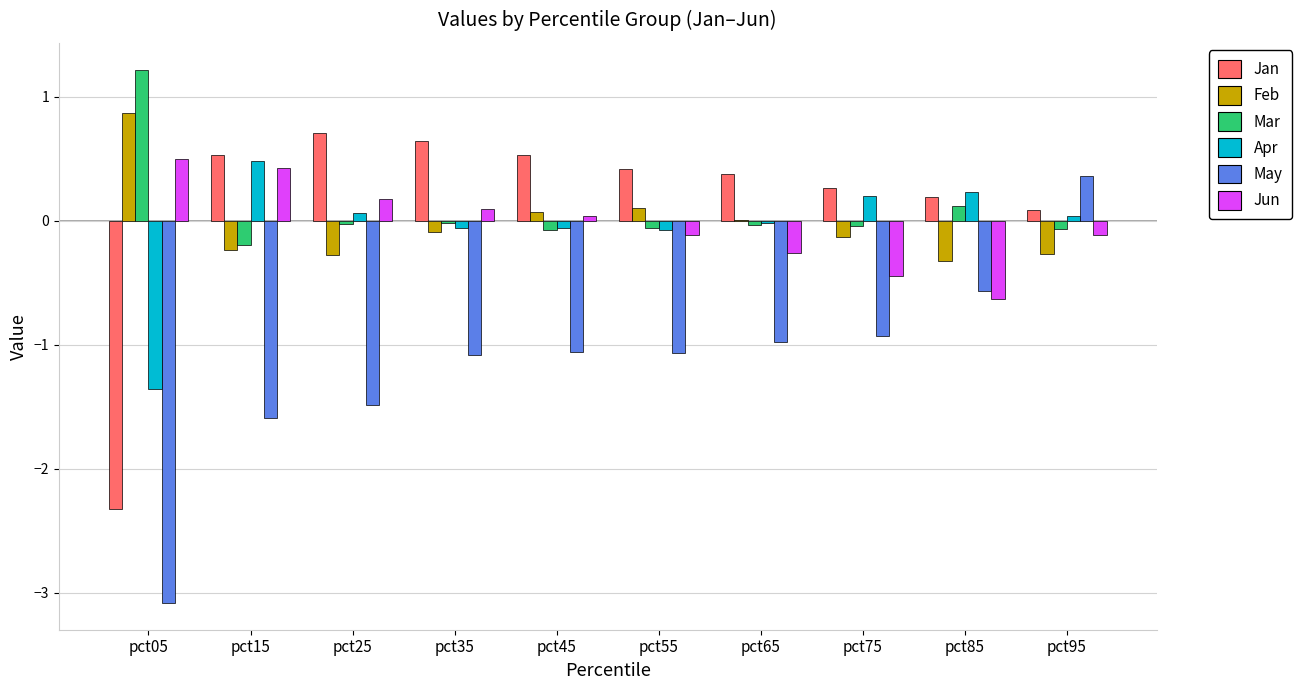

Is the value of Jun at pct55 greater than the value of Jan at pct55?

No